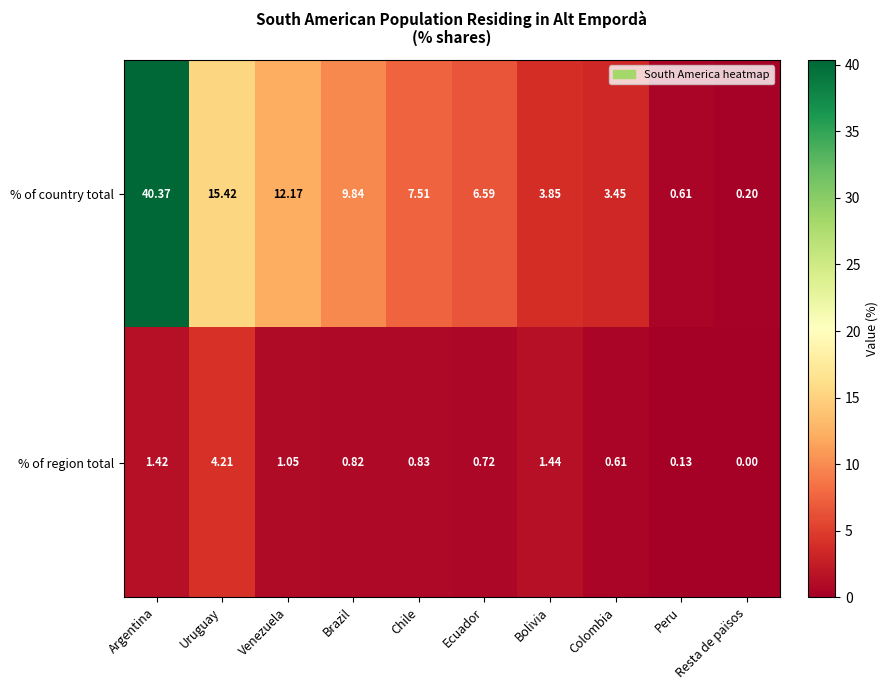

At which label is % of country total closest to 20?

Uruguay